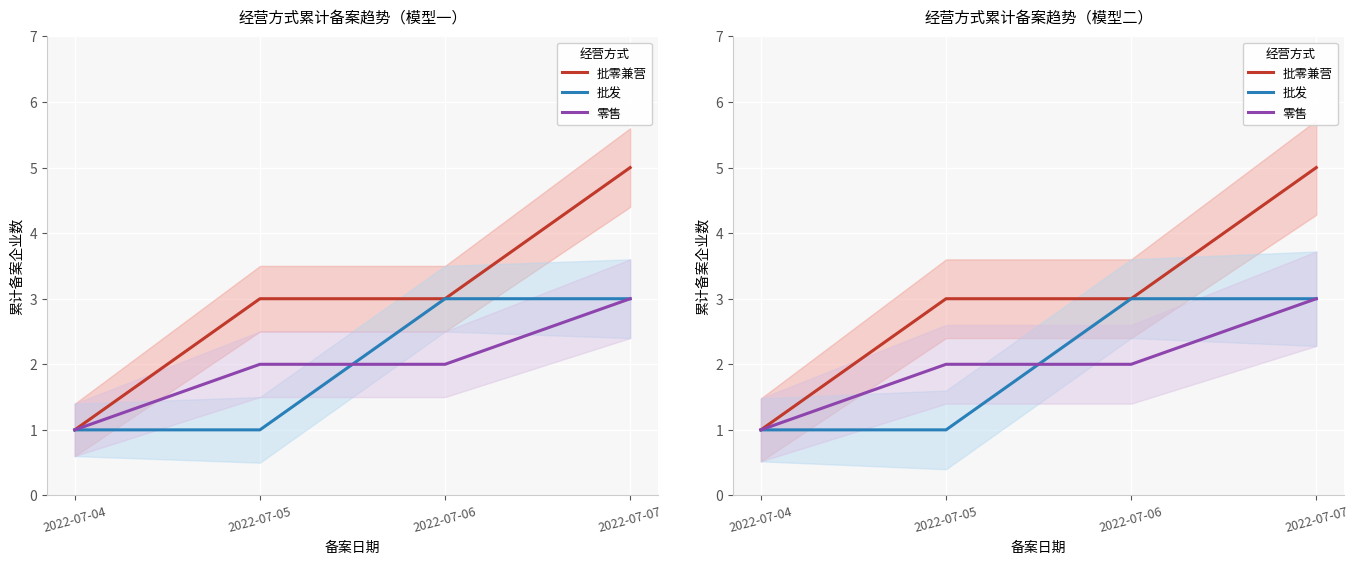

At how many categories does at least one series exceed 2?

3